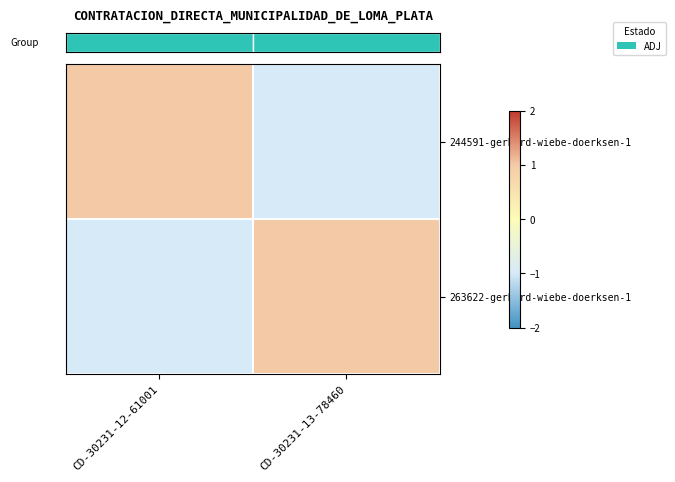

At which category is the sum across all series the highest?

CD-30231-12-61001